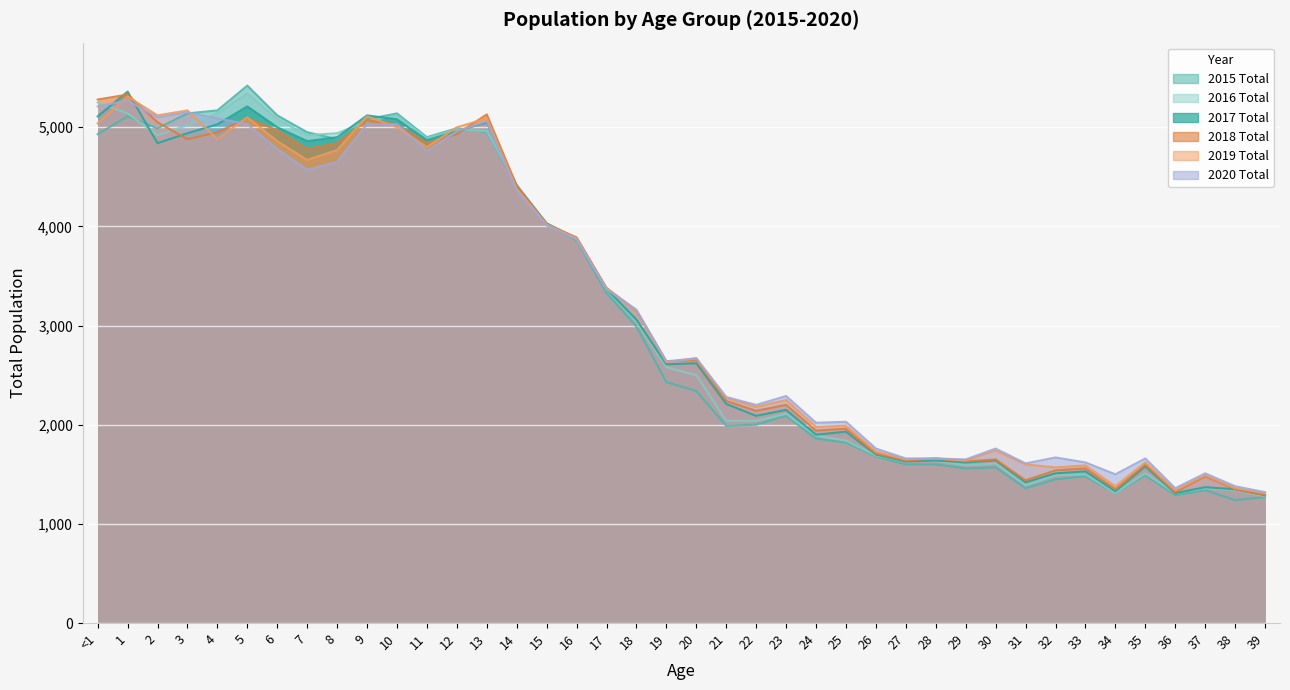

At 23, list the series in order from smallest to largest.

2015 Total, 2016 Total, 2017 Total, 2018 Total, 2019 Total, 2020 Total